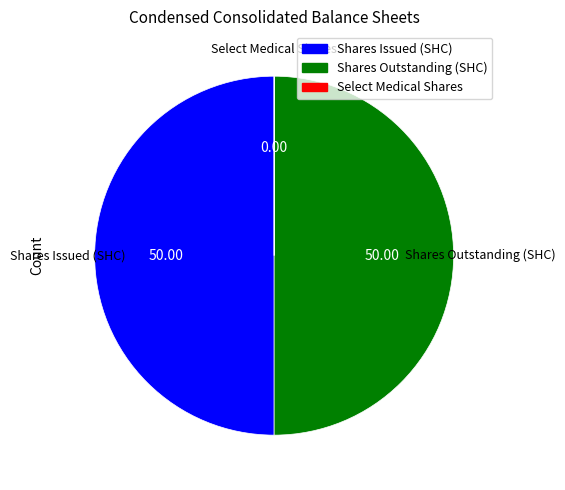

Combined, do Shares Issued (SHC) and Shares Outstanding (SHC) account for over 50%?

Yes